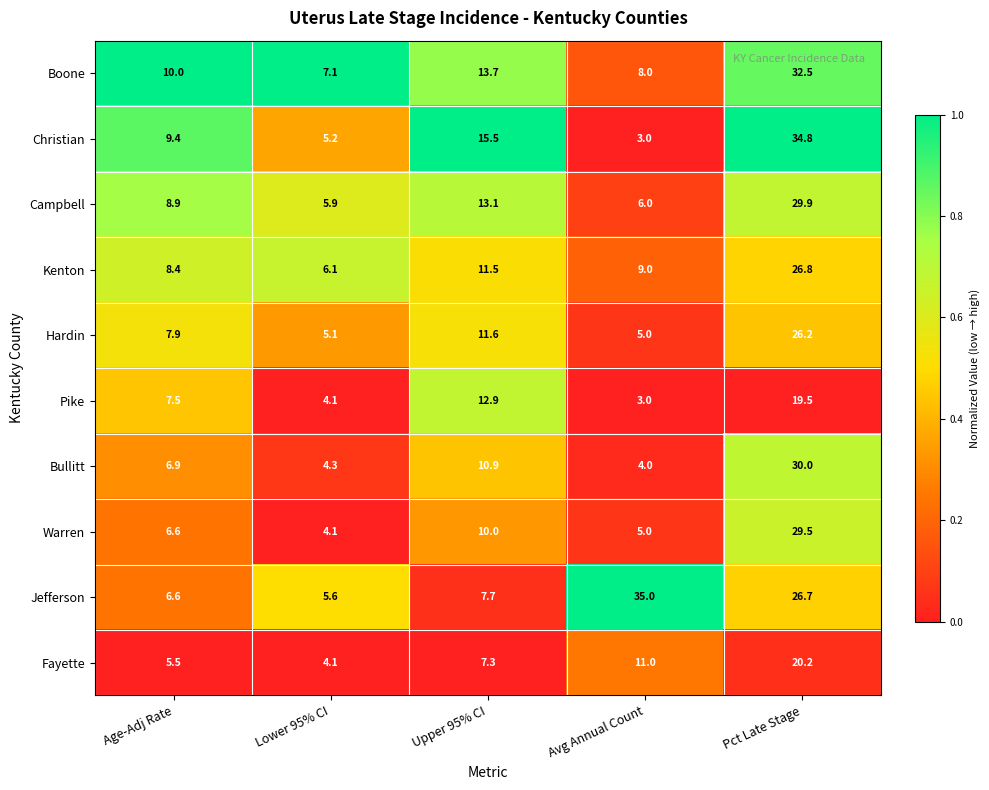

At Pct Late Stage, list the series in order from smallest to largest.

Pike, Fayette, Hardin, Jefferson, Kenton, Warren, Campbell, Bullitt, Boone, Christian